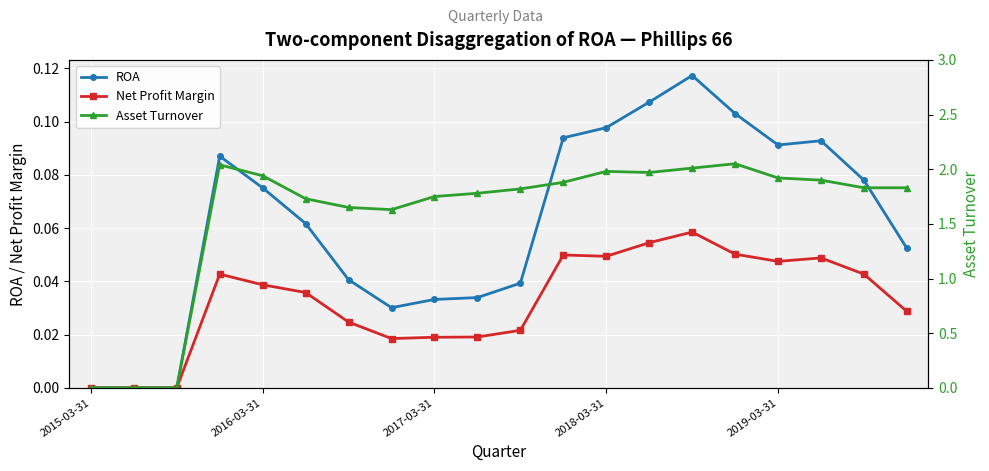

Is this an area chart (filled region under the line)?

No